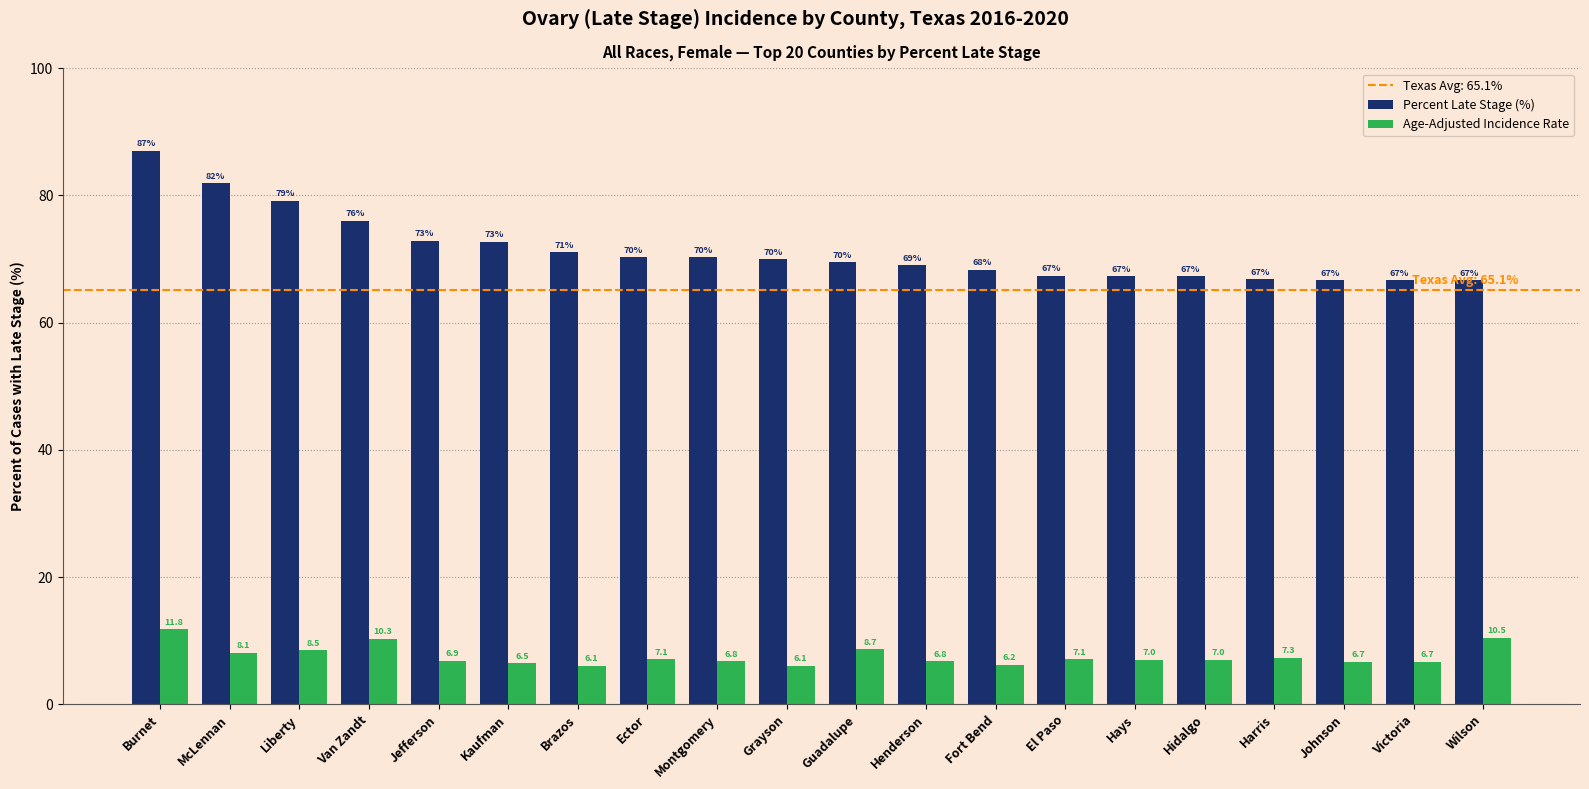

What position from the left is Grayson?

10